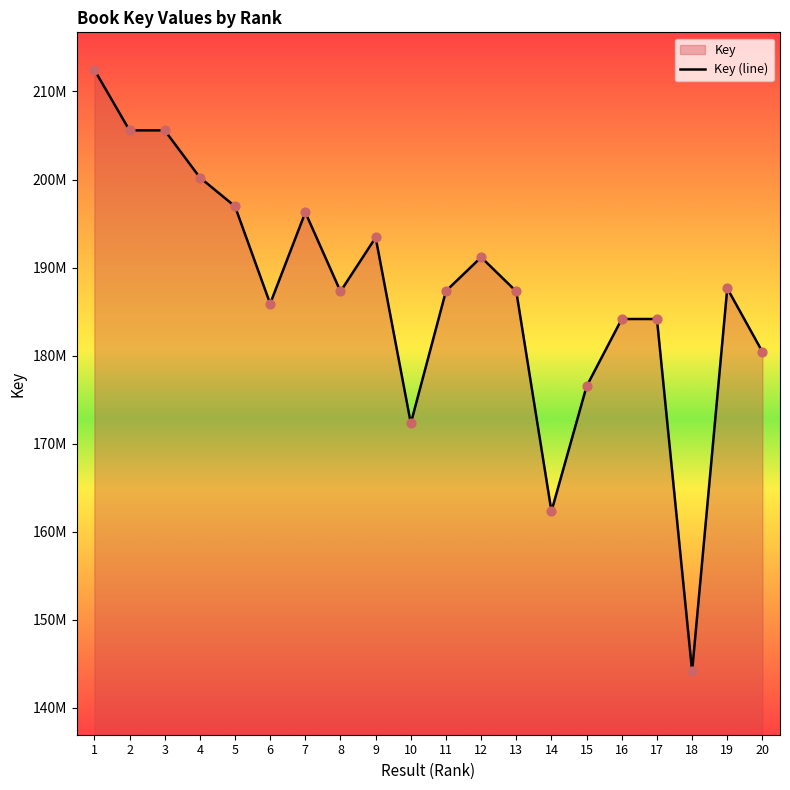

Which has a higher value, 6 or 1?

1